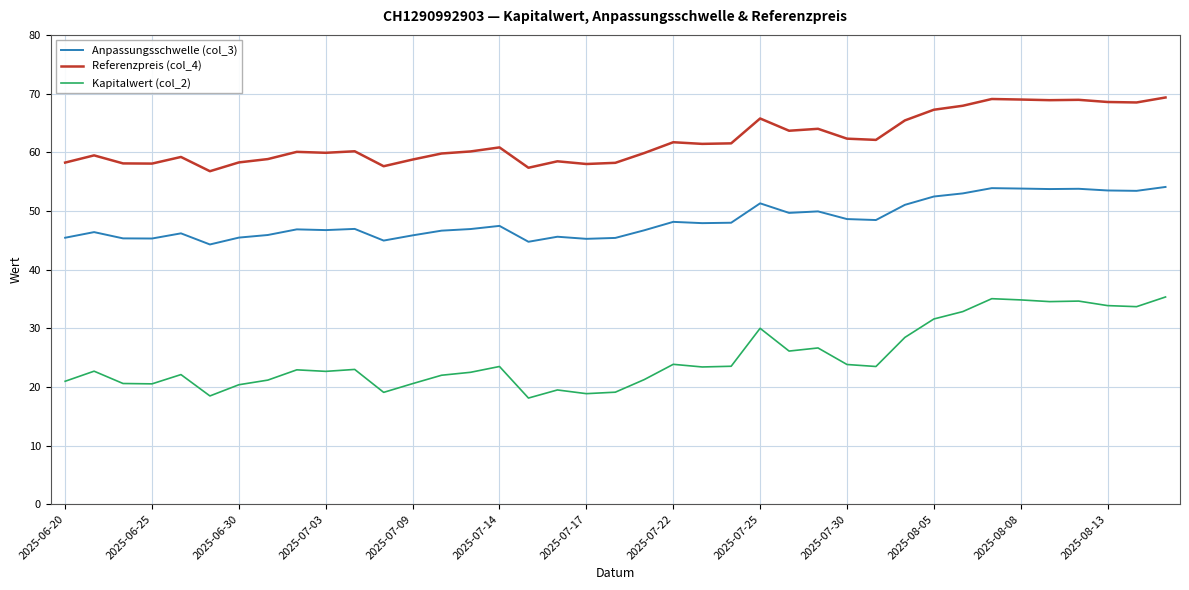

List the series in order of their peak value, highest first.

Referenzpreis (col_4), Anpassungsschwelle (col_3), Kapitalwert (col_2)